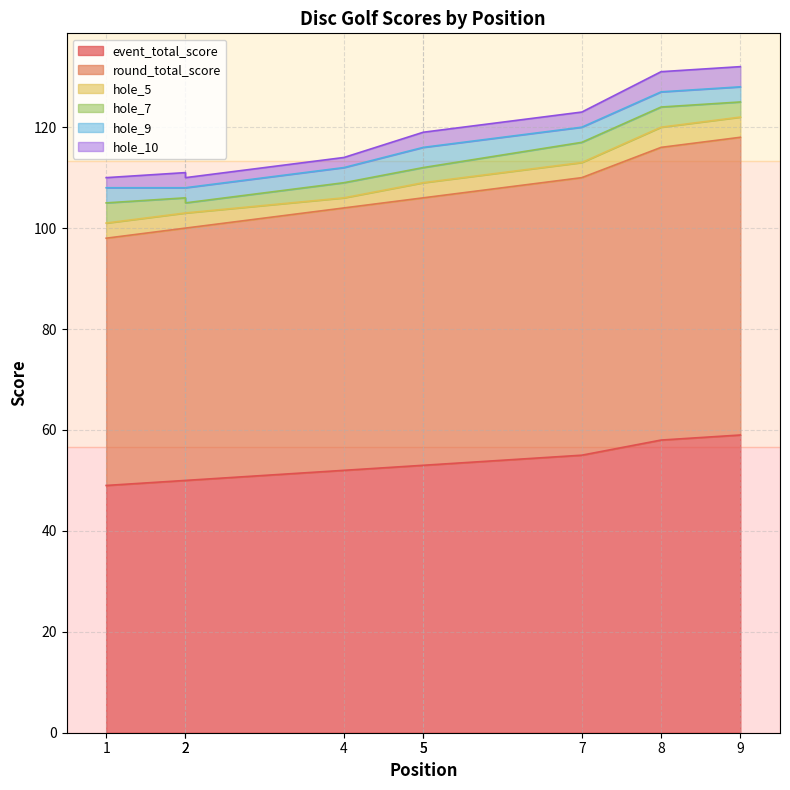

Is it true that hole_10 equals 1 at 2?

False